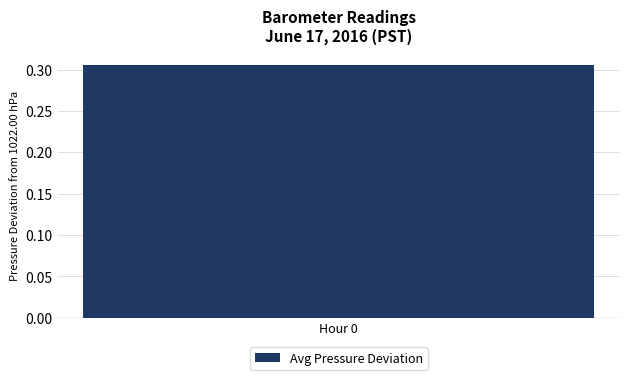

Does the chart contain stacked bars?

No